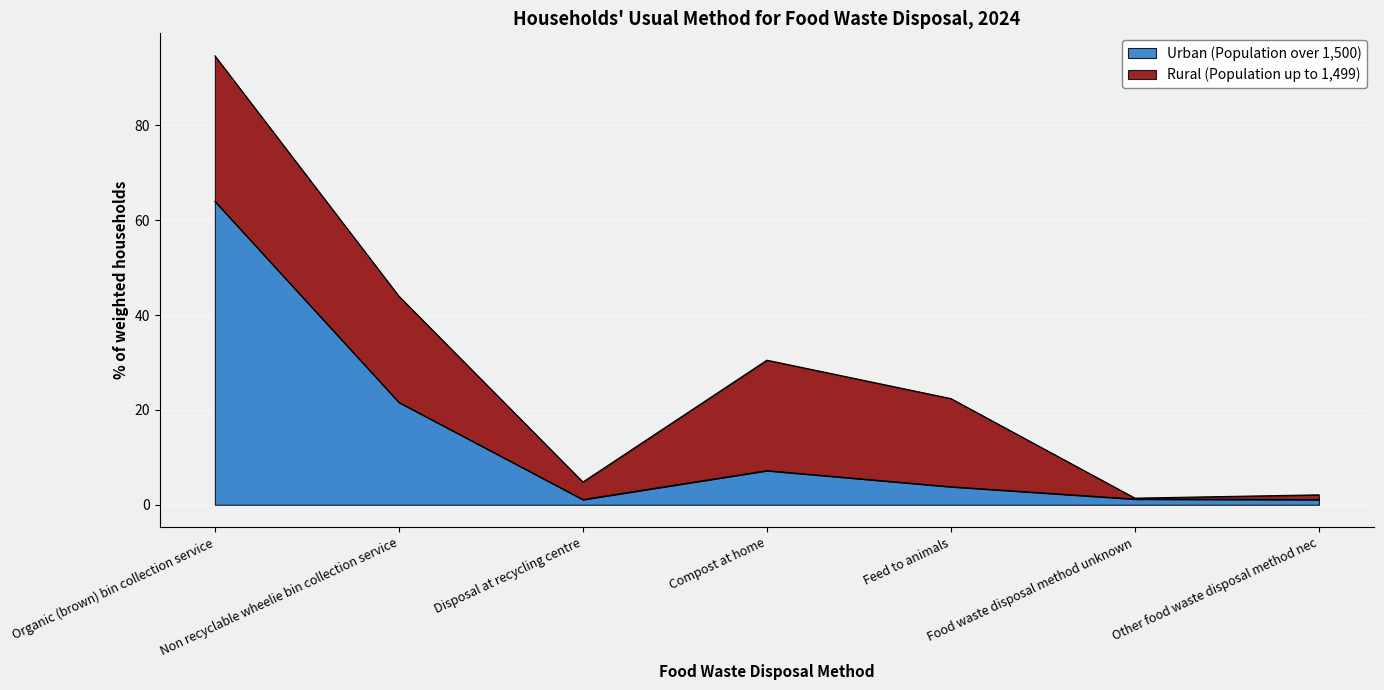

What is the difference between the maximum and minimum values?

62.9